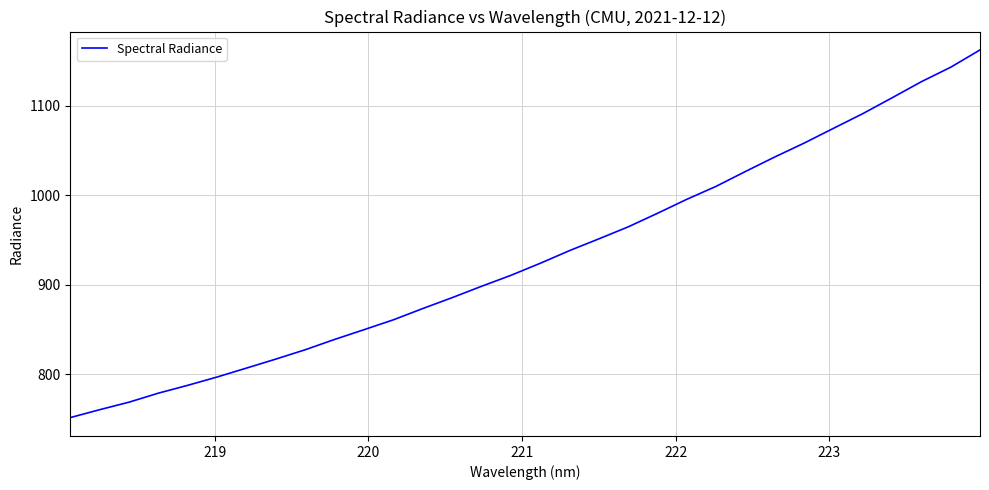

How many lines are shown in the chart?

1